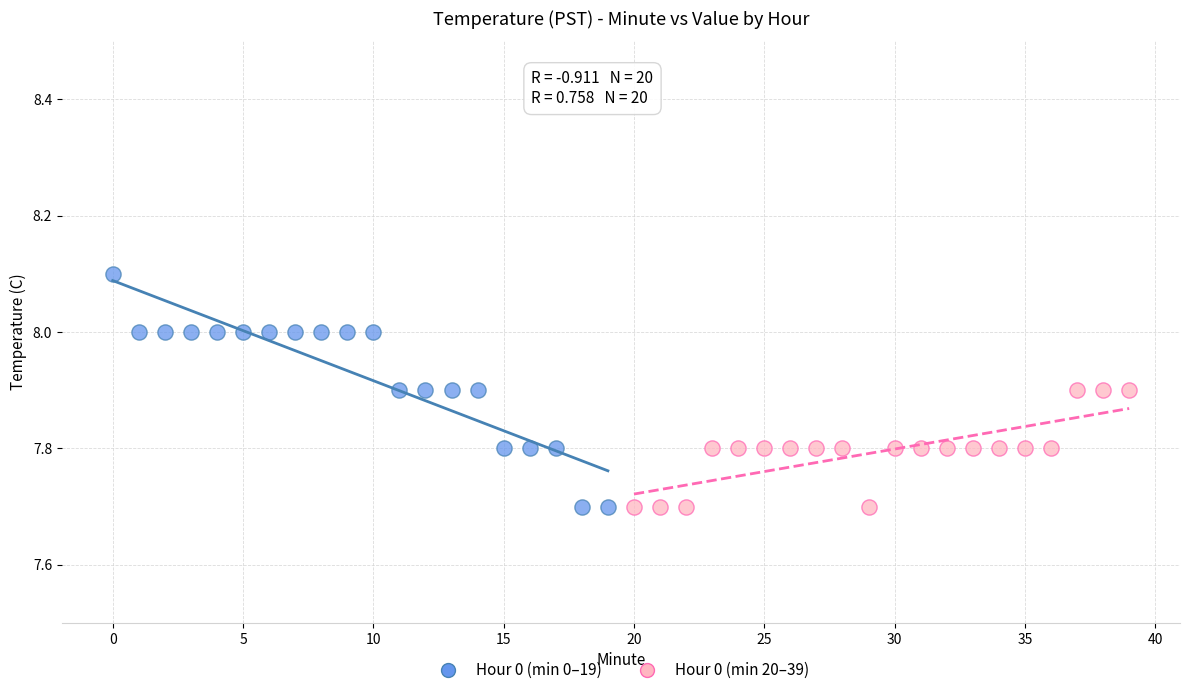

Which series has the widest spread of Y values?

Hour 0 (min 0–19)